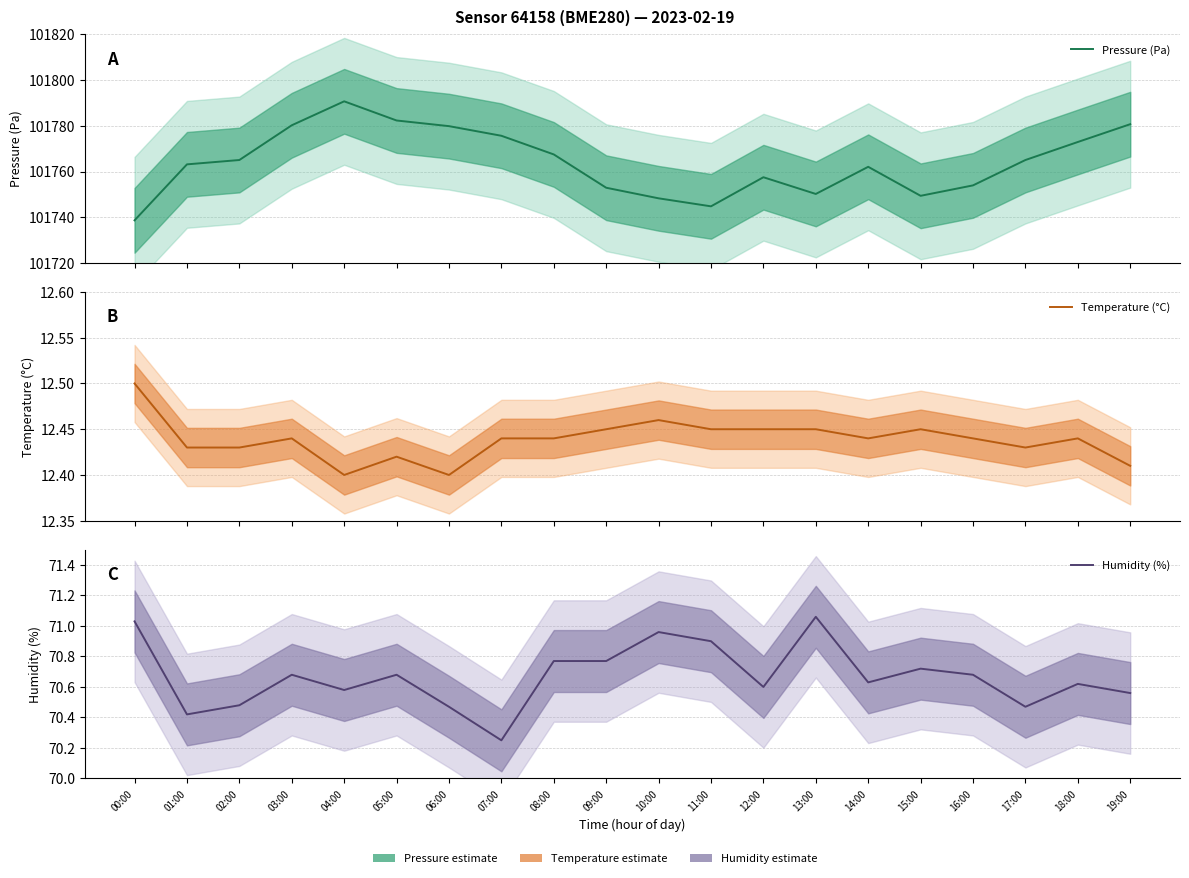

In Temperature (°C), how many points are higher than both neighbors (excluding endpoints)?

5